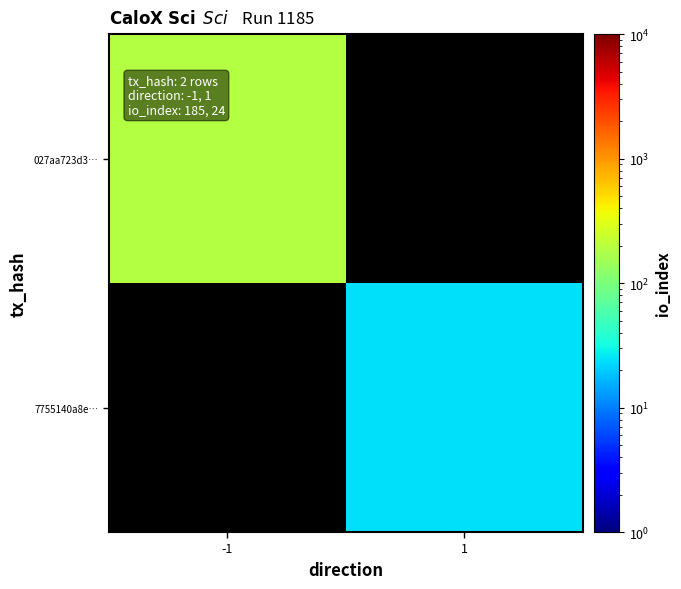

What is the minimum value shown in the chart?

24.0